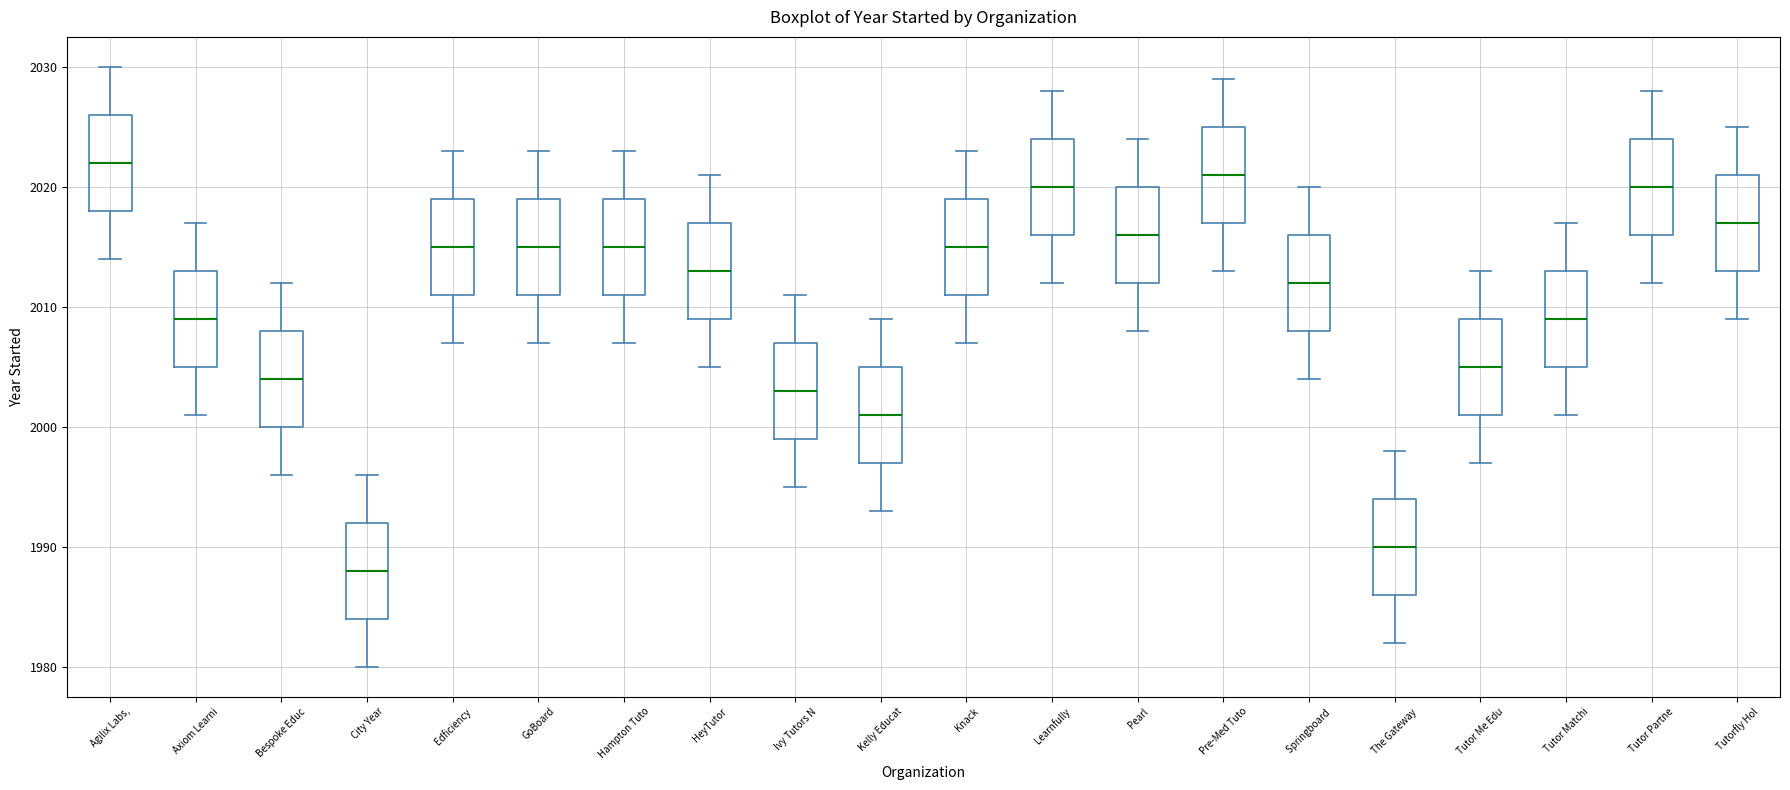

Reading left to right, read every box against the y-axis: the position of its median line, the range the box covers, and the ends of its whiskers. The values are not printed on the chart, so give them approximately, as read against the axis.

Agilix Labs,: median 2022, box 2018 to 2026, whiskers 2014 to 2030
Axiom Learni: median 2009, box 2005 to 2013, whiskers 2001 to 2017
Bespoke Educ: median 2004, box 2000 to 2008, whiskers 1996 to 2012
City Year: median 1988, box 1984 to 1992, whiskers 1980 to 1996
Edficiency: median 2015, box 2011 to 2019, whiskers 2007 to 2023
GoBoard: median 2015, box 2011 to 2019, whiskers 2007 to 2023
Hampton Tuto: median 2015, box 2011 to 2019, whiskers 2007 to 2023
HeyTutor: median 2013, box 2009 to 2017, whiskers 2005 to 2021
Ivy Tutors N: median 2003, box 1999 to 2007, whiskers 1995 to 2011
Kelly Educat: median 2001, box 1997 to 2005, whiskers 1993 to 2009
Knack: median 2015, box 2011 to 2019, whiskers 2007 to 2023
Learnfully: median 2020, box 2016 to 2024, whiskers 2012 to 2028
Pearl: median 2016, box 2012 to 2020, whiskers 2008 to 2024
Pre-Med Tuto: median 2021, box 2017 to 2025, whiskers 2013 to 2029
Springboard: median 2012, box 2008 to 2016, whiskers 2004 to 2020
The Gateway: median 1990, box 1986 to 1994, whiskers 1982 to 1998
Tutor Me Edu: median 2005, box 2001 to 2009, whiskers 1997 to 2013
Tutor Matchi: median 2009, box 2005 to 2013, whiskers 2001 to 2017
Tutor Partne: median 2020, box 2016 to 2024, whiskers 2012 to 2028
Tutorfly Hol: median 2017, box 2013 to 2021, whiskers 2009 to 2025